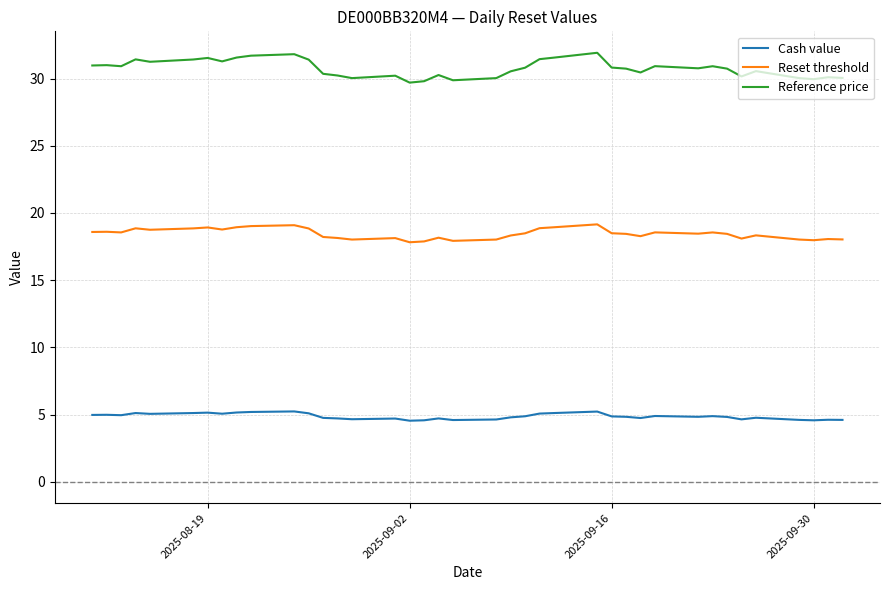

What is the difference between the maximum and minimum values in the Reference price series?

2.2